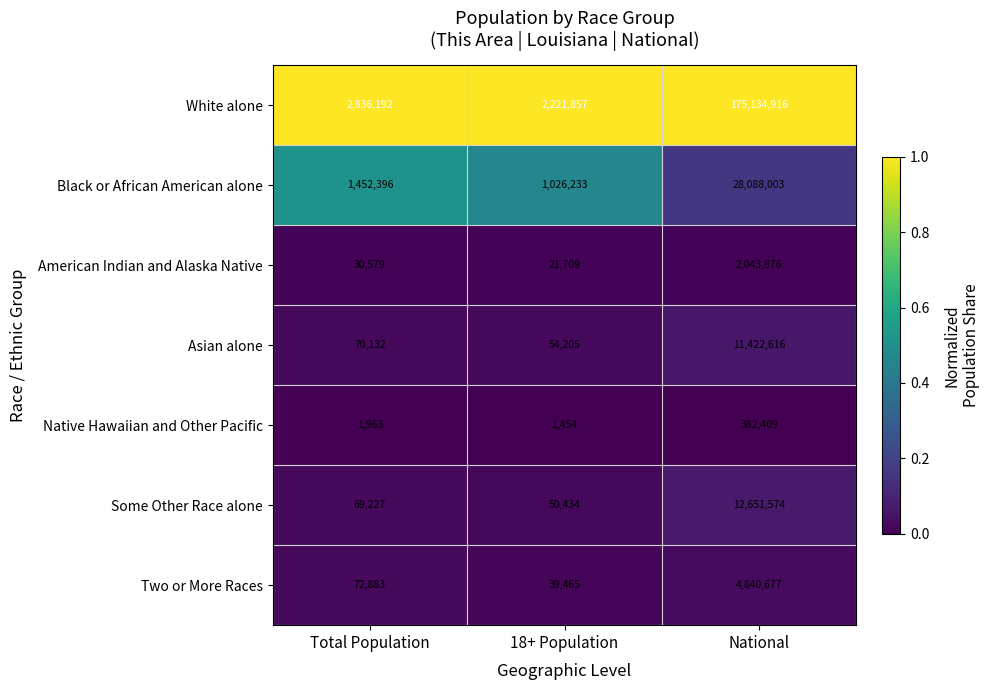

True or false: Black or African American alone has a value of 28088003 at National.

True